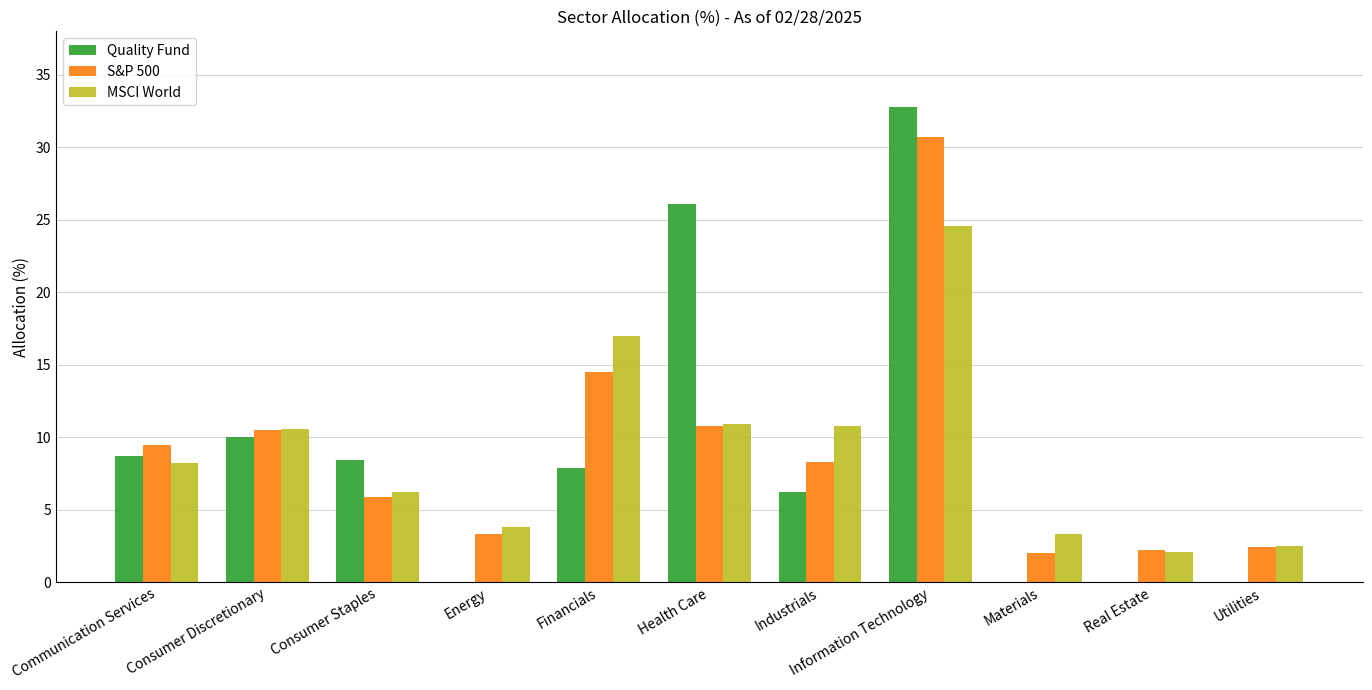

Is the value of Quality Fund at Consumer Staples greater than the value of S&P 500 at Health Care?

No